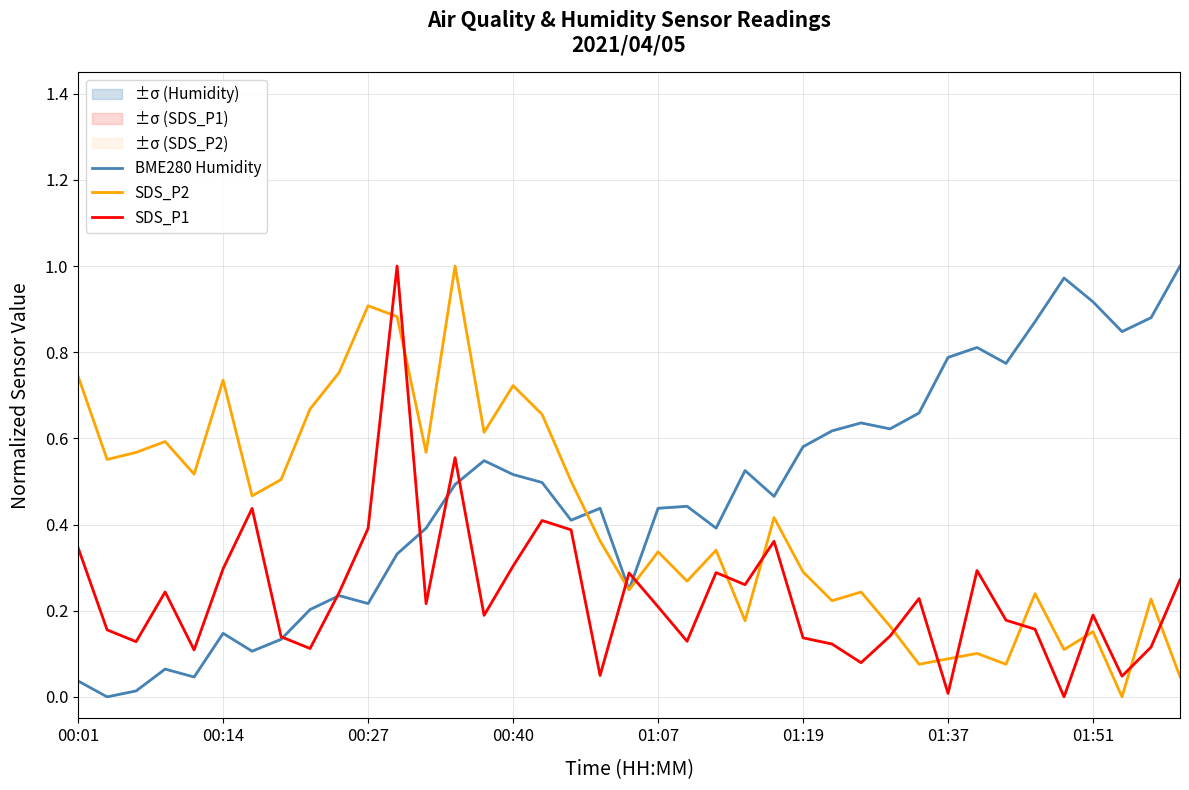

What is the difference between the BME280 Humidity values at 00:01 and 26?

0.6